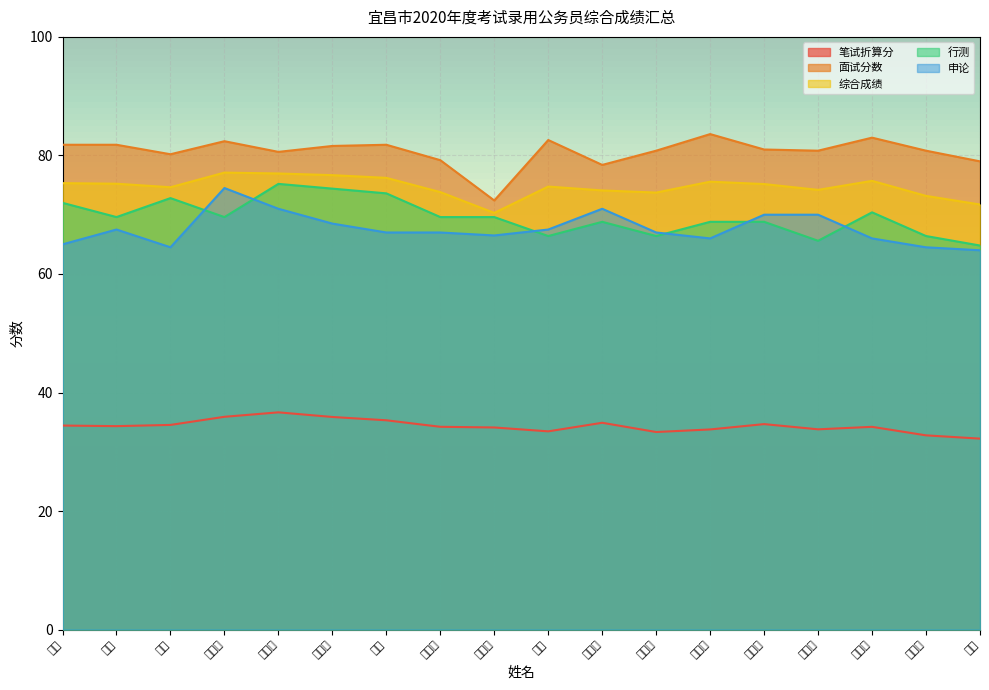

The value of 综合成绩 at 董鑫晨 is 101.1. True or false?

False